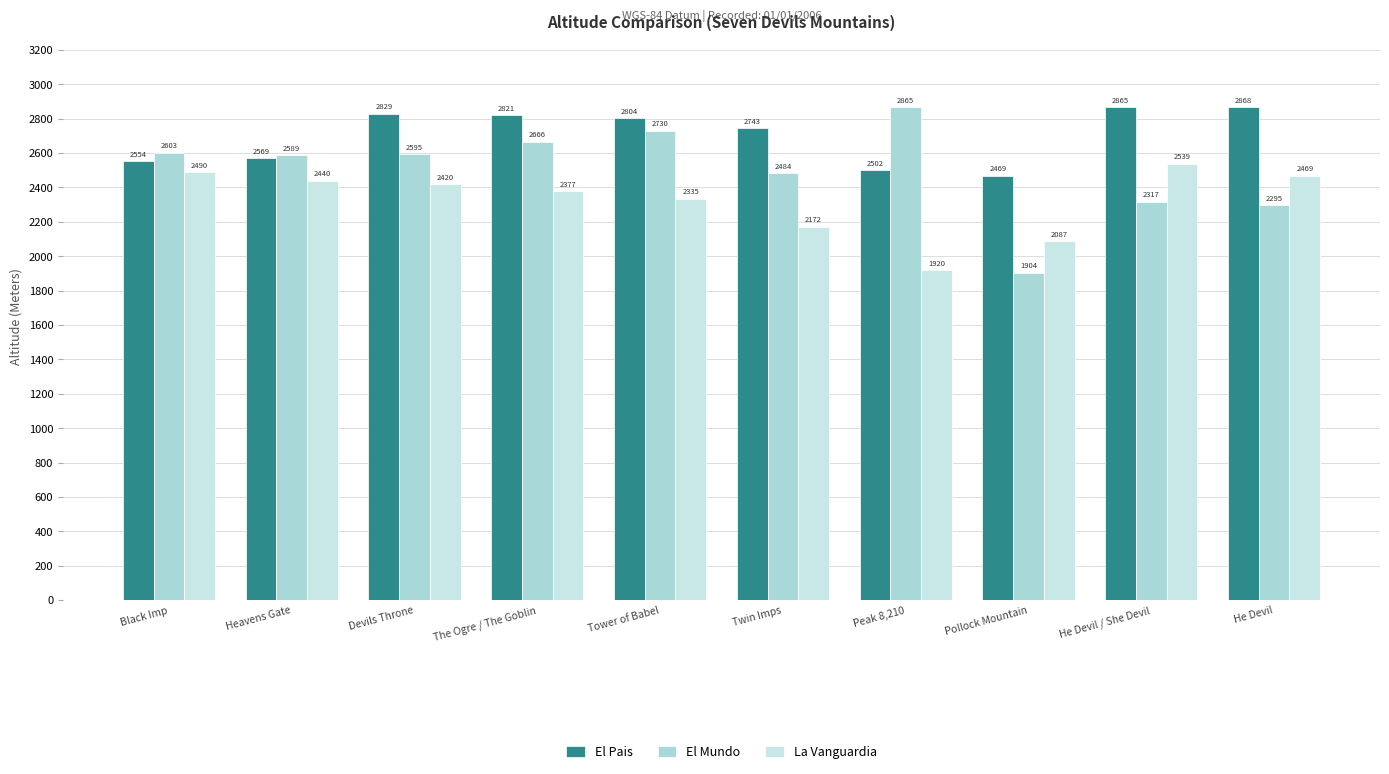

What is the highest value of the La Vanguardia series?

2539